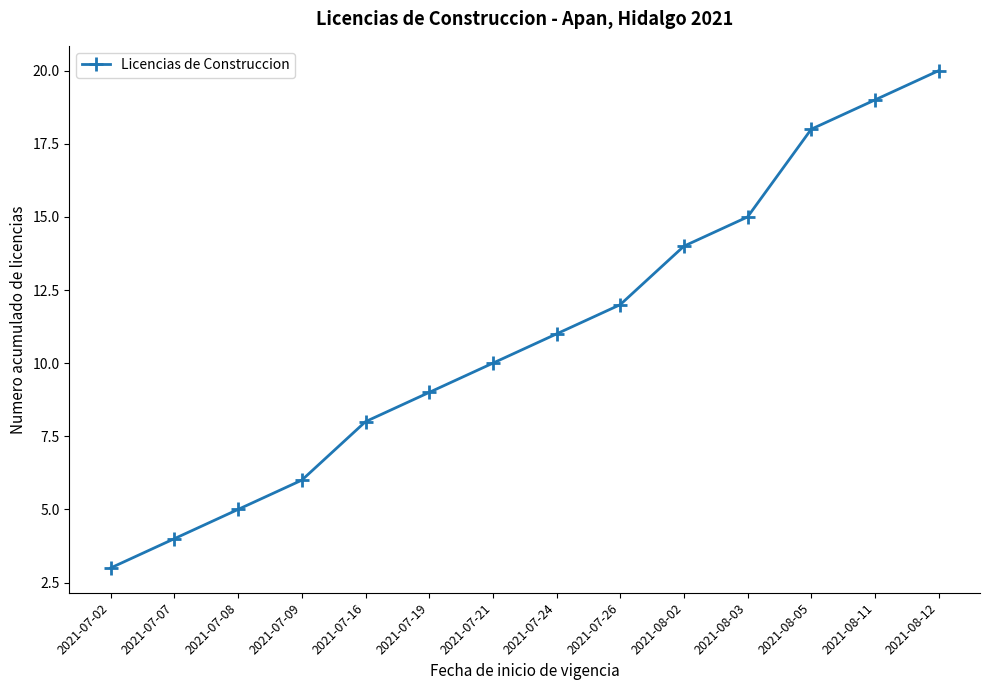

Does the chart display data point markers on the line(s)?

Yes